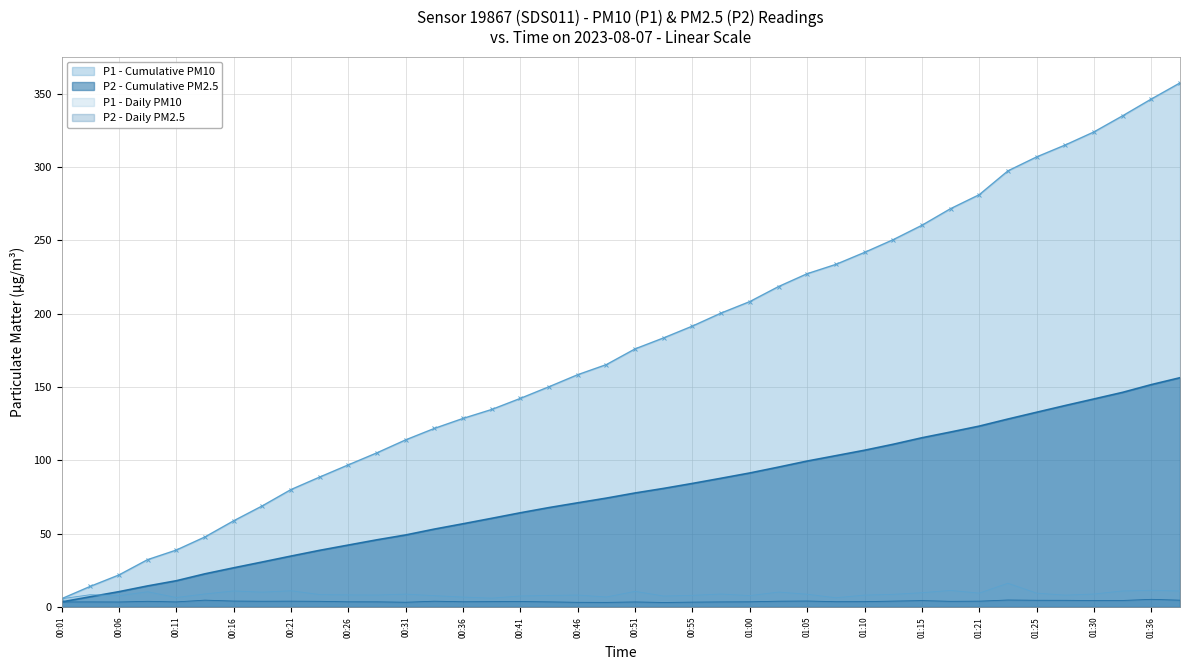

Reading right to left, what are all the values shown in this chart?

P1: 11.0	11.4	11.0	8.9	8.2	9.5	16.2	9.5	11.3	9.8	8.7	8.2	6.3	8.8	10.2	7.8	8.9	8.0	7.5	10.7	6.9	8.2	8.0	7.6	6.1	6.8	7.8	8.8	8.2	8.3	8.5	11.1	10.2	11.0	8.9	6.5	10.4	7.8	8.4	5.7
P2: 4.7	5.3	4.5	4.5	4.6	4.6	4.8	4.0	3.9	4.4	4.1	3.7	3.7	4.1	4.0	3.6	3.5	3.4	3.1	3.5	3.2	3.2	3.5	3.8	3.7	3.6	4.0	3.3	3.6	3.6	3.9	4.0	4.0	4.1	4.7	3.5	3.9	3.5	3.5	3.5